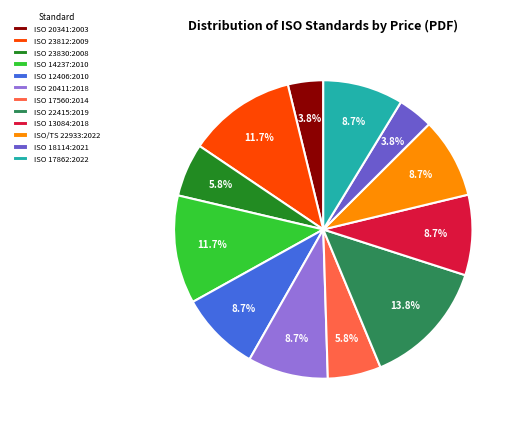

What percentage do ISO 20411:2018 and ISO 17560:2014 together represent?

14.5%